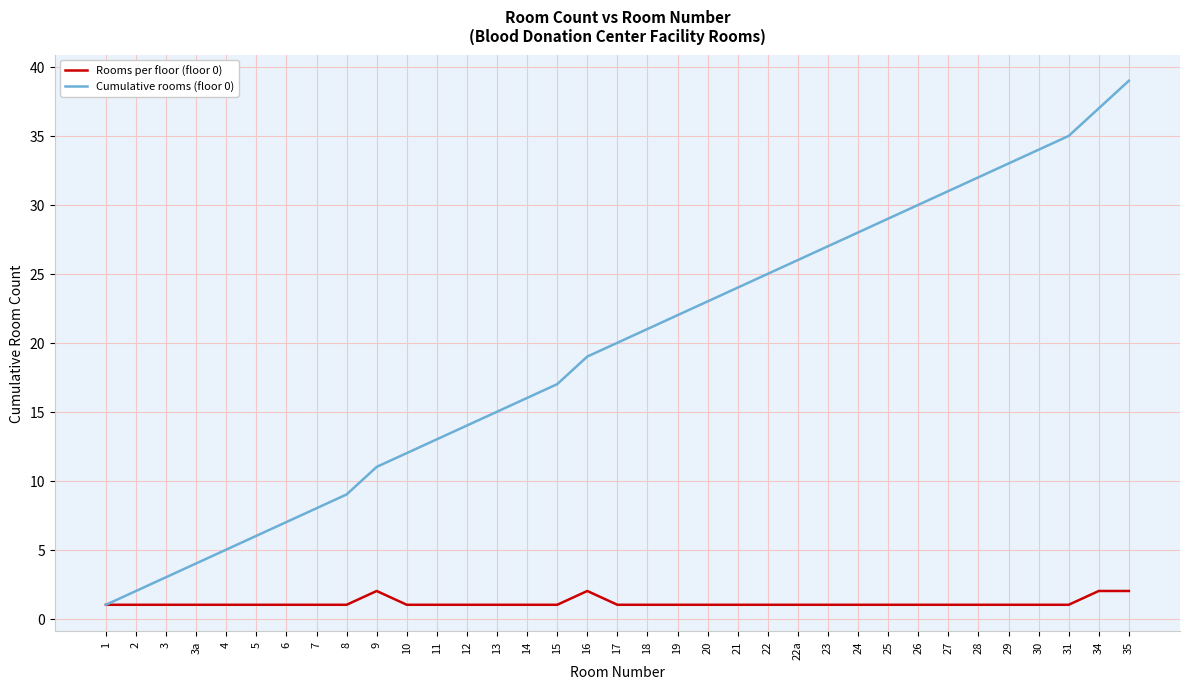

Which category has the highest value across all series?

35